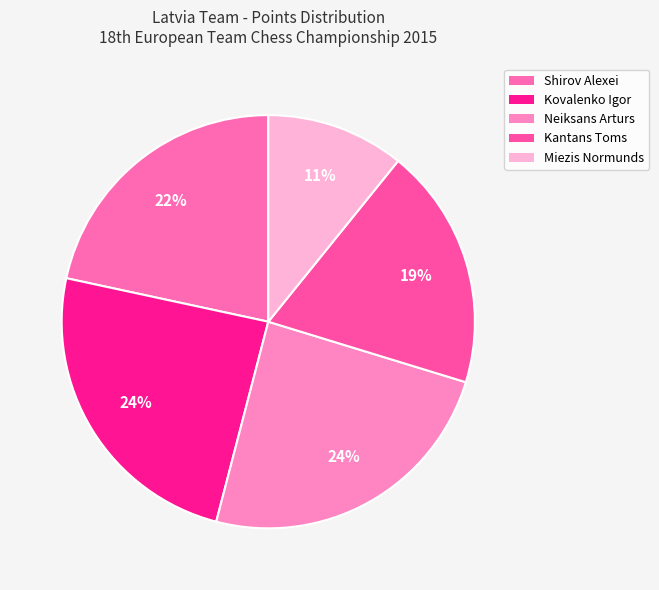

To the nearest percent, what is the average slice percentage?

20%